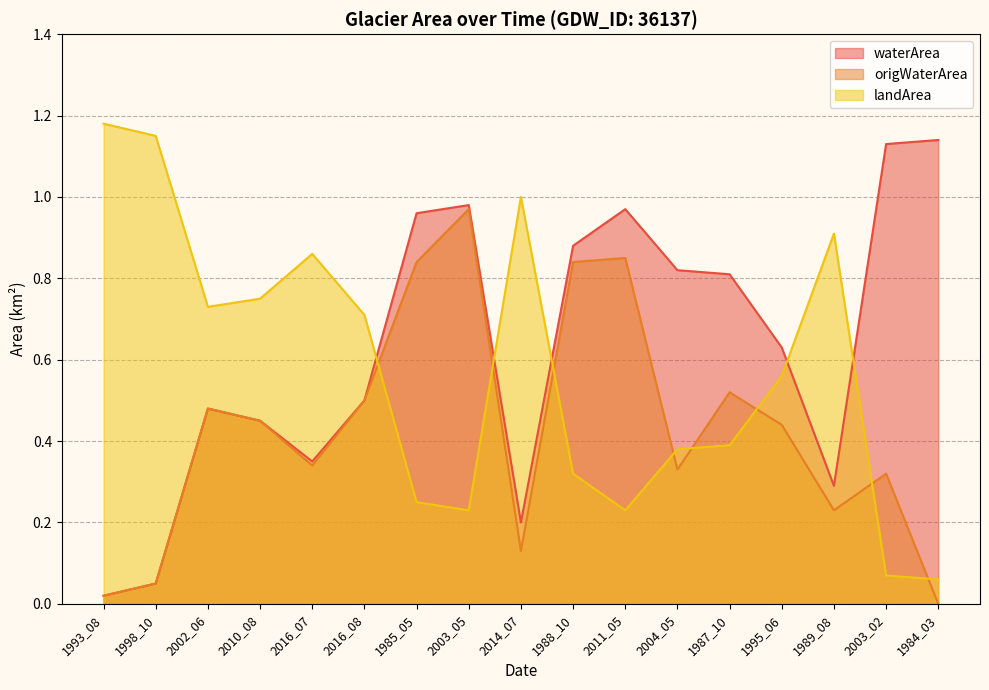

What is the value of the landArea point at the 15th from the left?

0.9